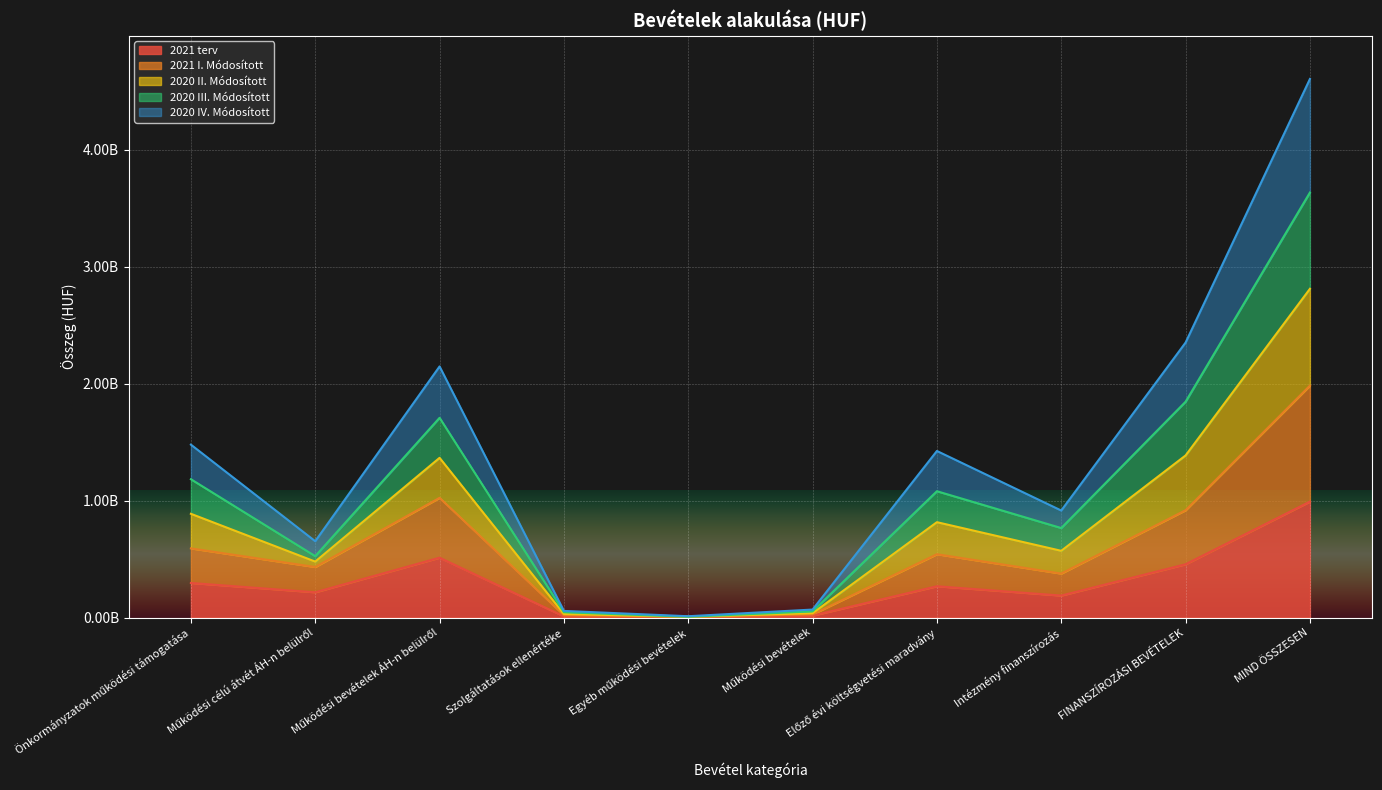

Does the chart display data point markers on the line(s)?

No